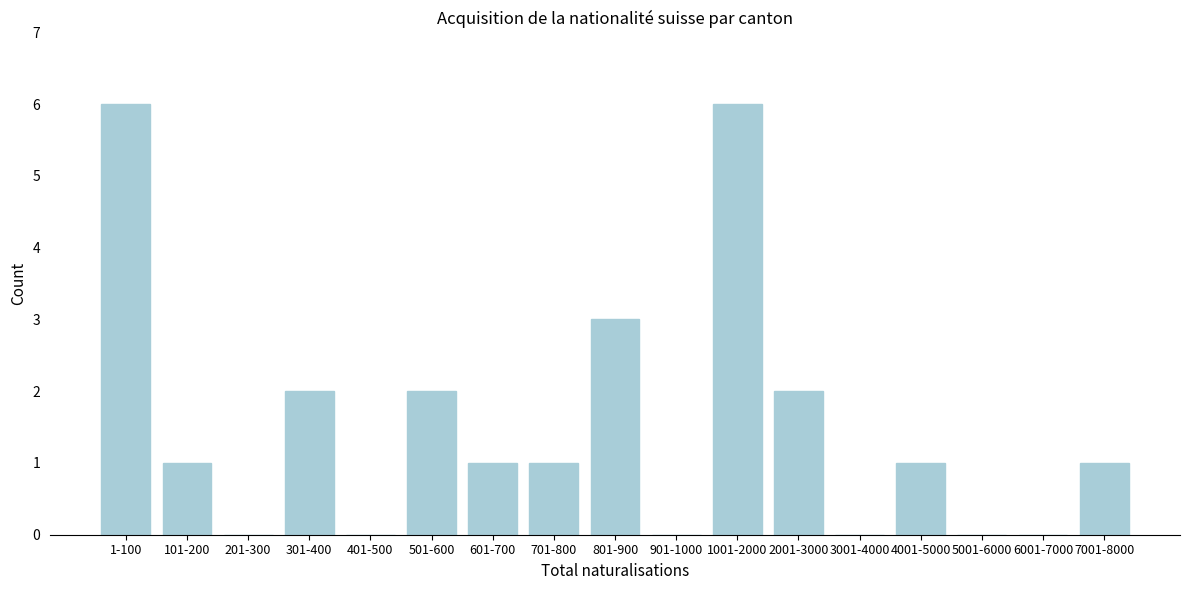

Reading left to right, list all the values displayed in this chart.

1-100=6	101-200=1	201-300=0	301-400=2	401-500=0	501-600=2	601-700=1	701-800=1	801-900=3	901-1000=0	1001-2000=6	2001-3000=2	3001-4000=0	4001-5000=1	5001-6000=0	6001-7000=0	7001-8000=1